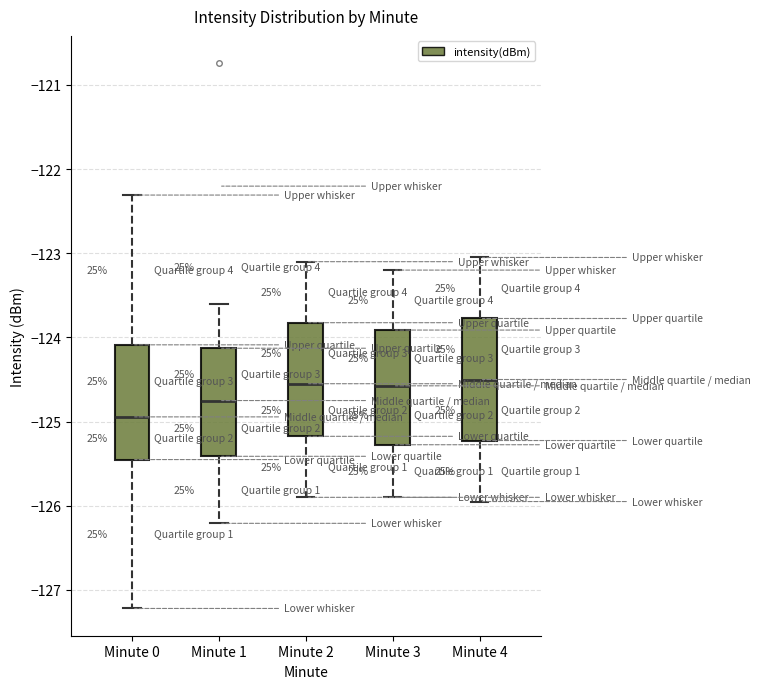

Reading left to right, transcribe this box plot: for each box, give where its median line is, the range the box spans, and where its two whiskers end, as read against the y-axis. The values are not printed on the chart, so give them approximately, as read against the axis.

Minute 0: median -124.9, box -125.5 to -124.1, whiskers -127.2 to -122.3
Minute 1: median -124.7, box -125.4 to -124.1, whiskers -126.2 to -123.6
Minute 2: median -124.5, box -125.2 to -123.8, whiskers -125.9 to -123.1
Minute 3: median -124.6, box -125.3 to -123.9, whiskers -125.9 to -123.2
Minute 4: median -124.5, box -125.2 to -123.8, whiskers -125.9 to -123.0